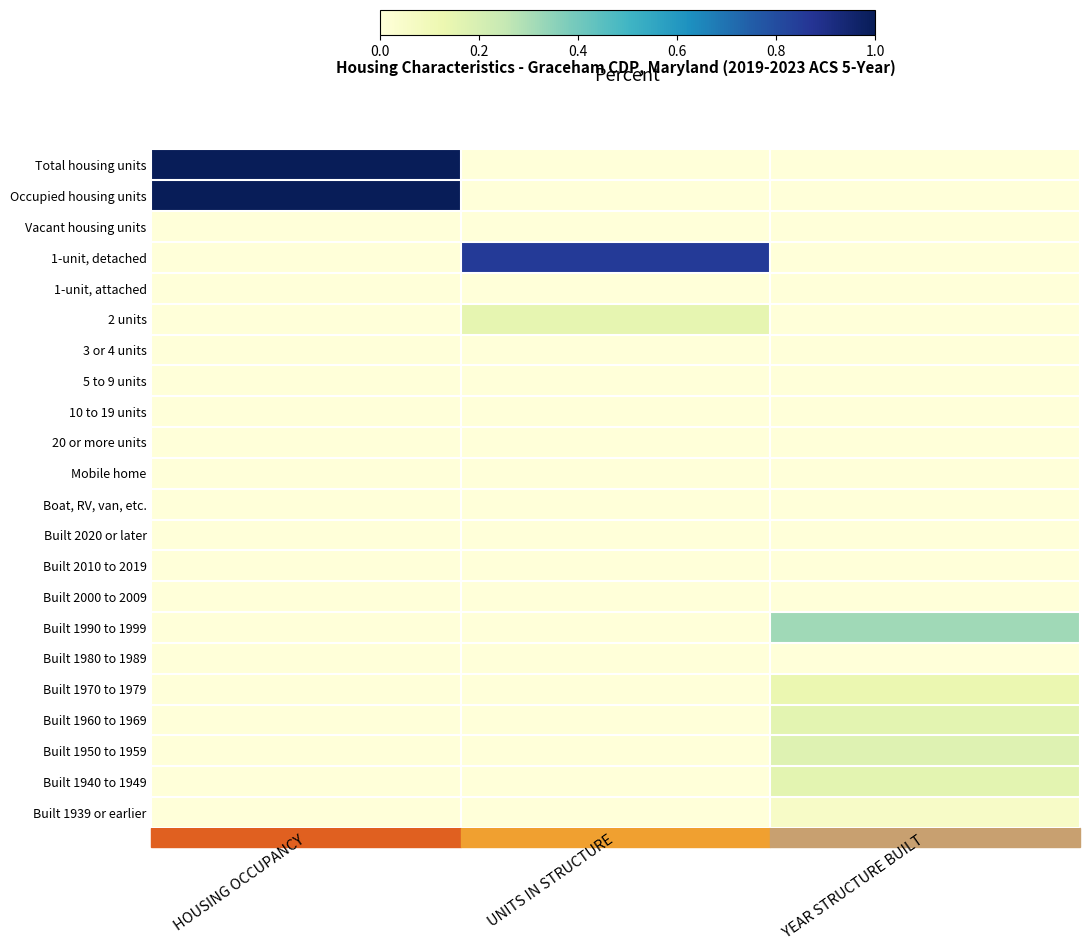

Which has a higher value, HOUSING OCCUPANCY or YEAR STRUCTURE BUILT?

HOUSING OCCUPANCY